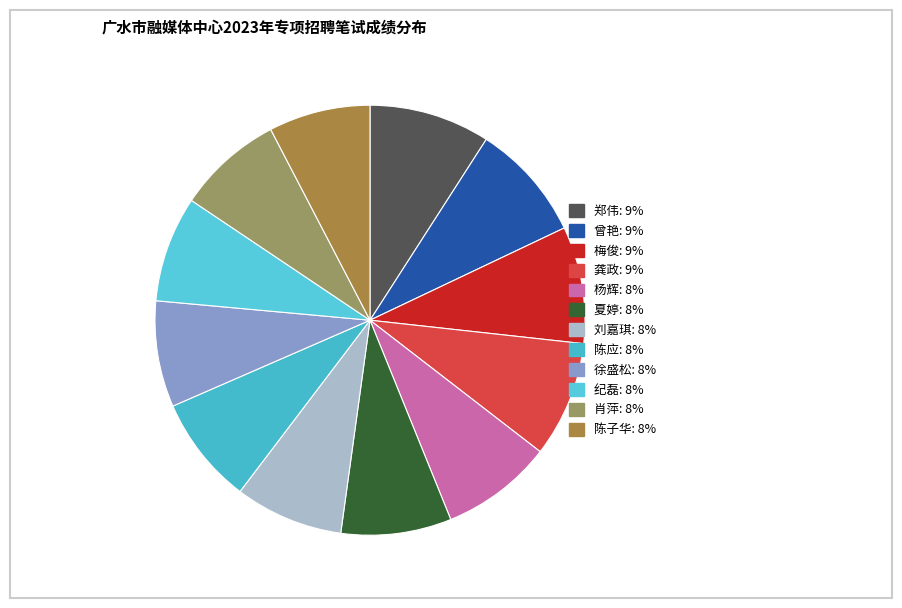

How many segments does this pie chart have?

12